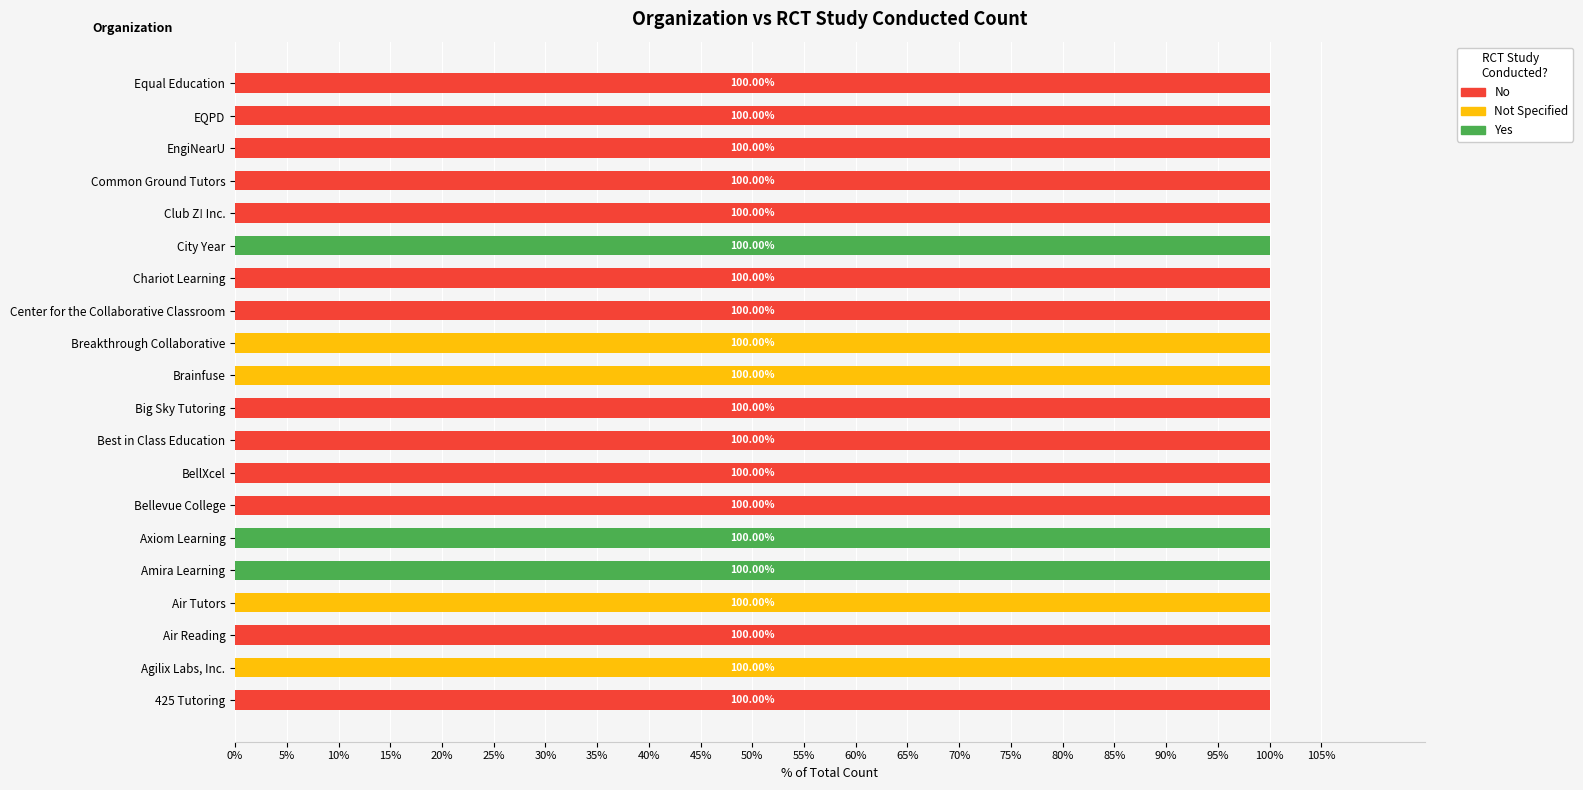

What is the total value across all series at BellXcel?

100